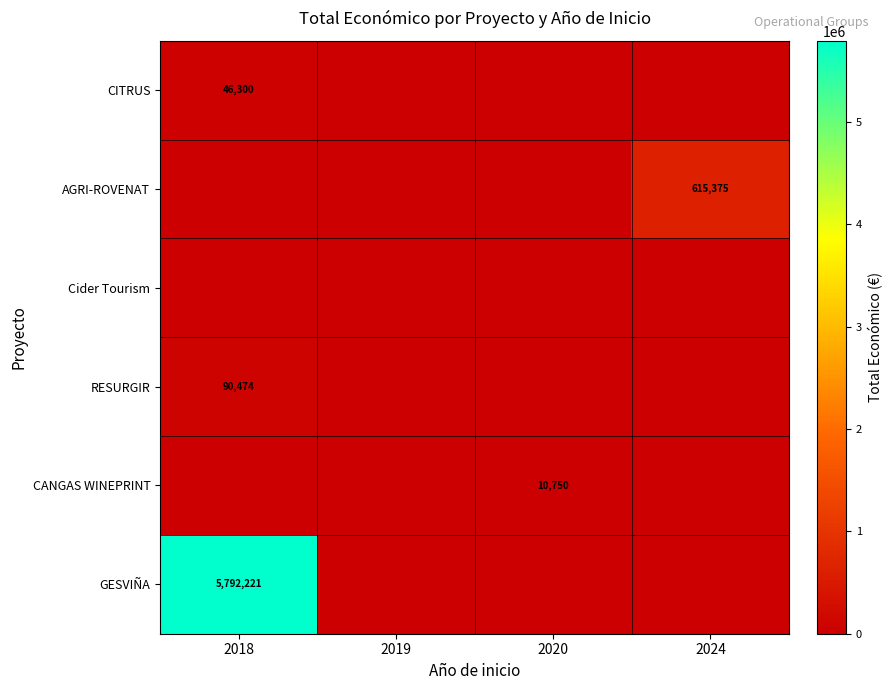

Is the value of RESURGIR at 2018 greater than the value of AGRI-ROVENAT at 2024?

No